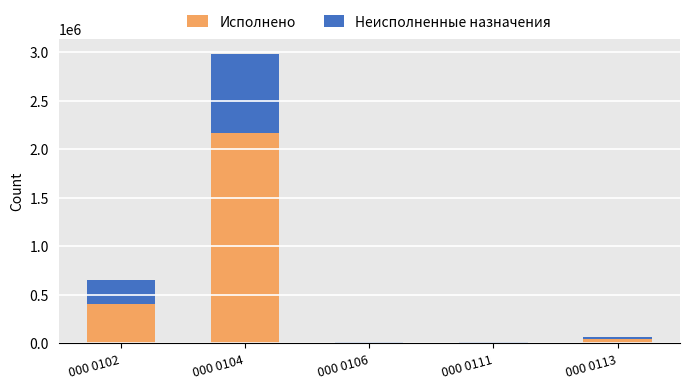

The value of Исполнено at 000 0104 is 2167563.3. True or false?

True